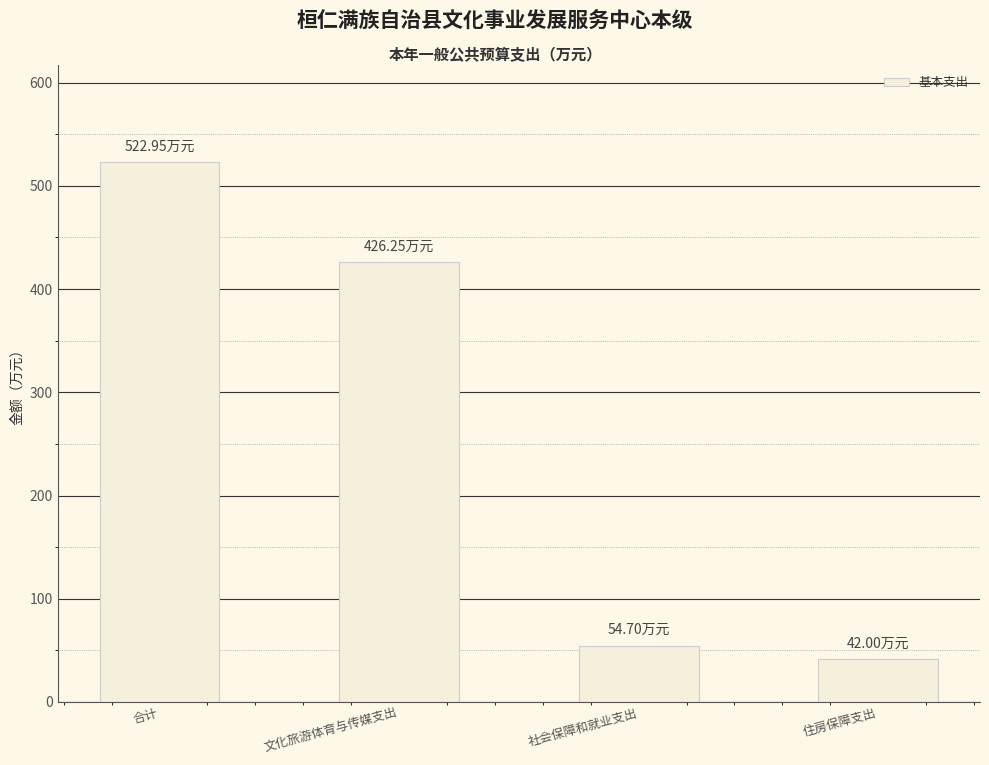

What is the average value?

261.5